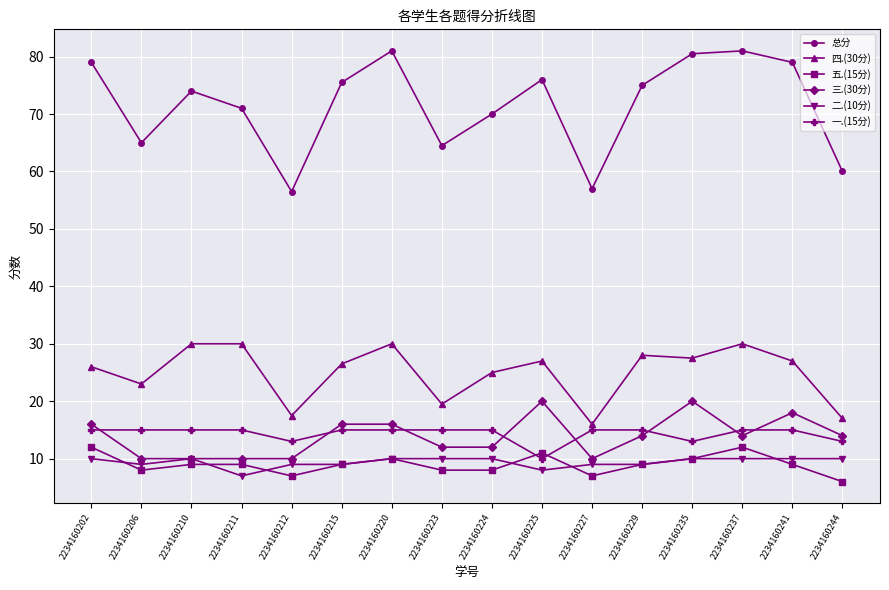

How many lines are shown in the chart?

6